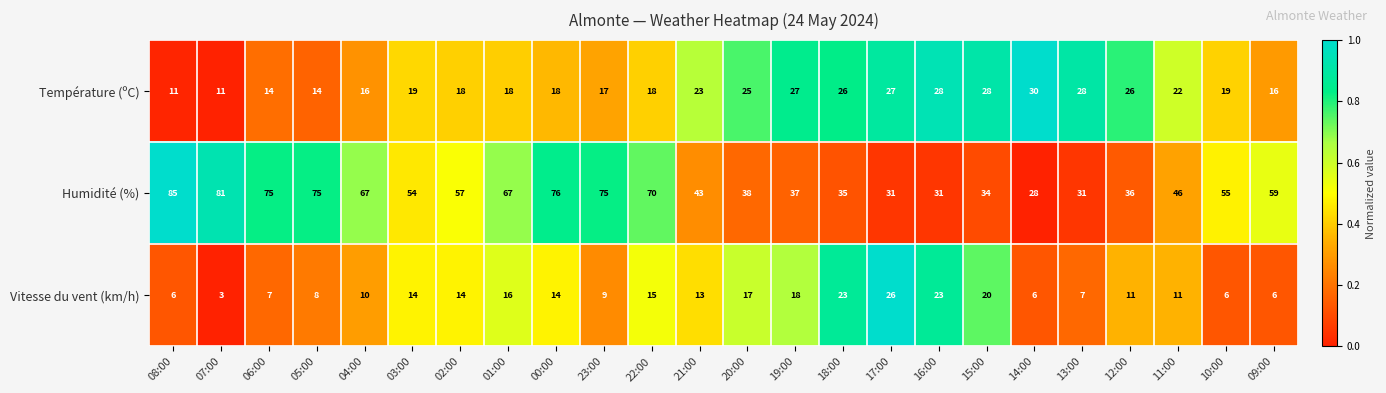

How many data points in Vitesse du vent (km/h) are less than 13?

12